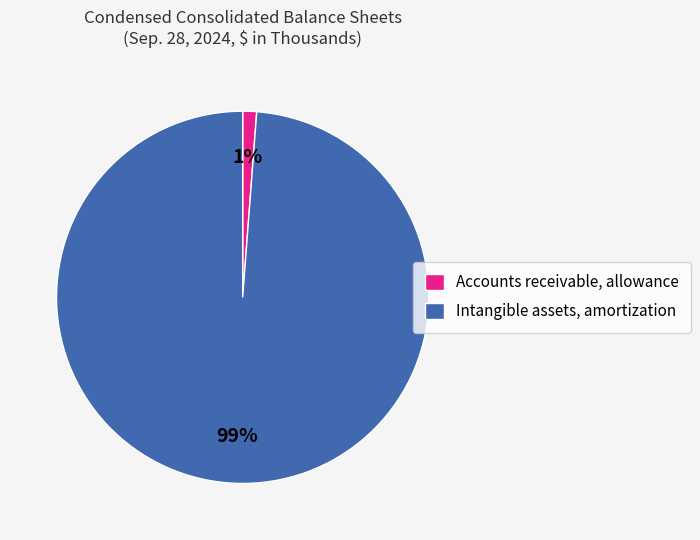

To the nearest percent, what is the average slice percentage?

50%